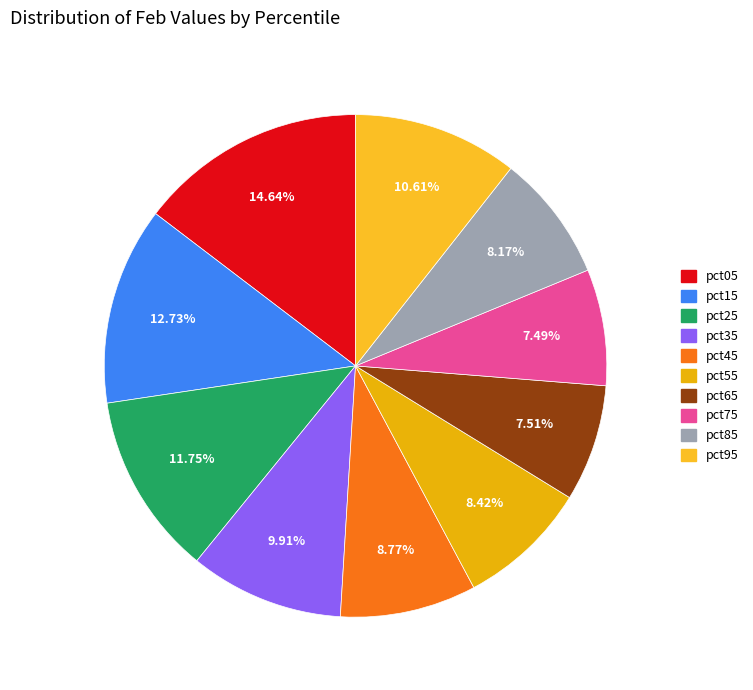

Which has a higher value, pct45 or pct75?

pct45